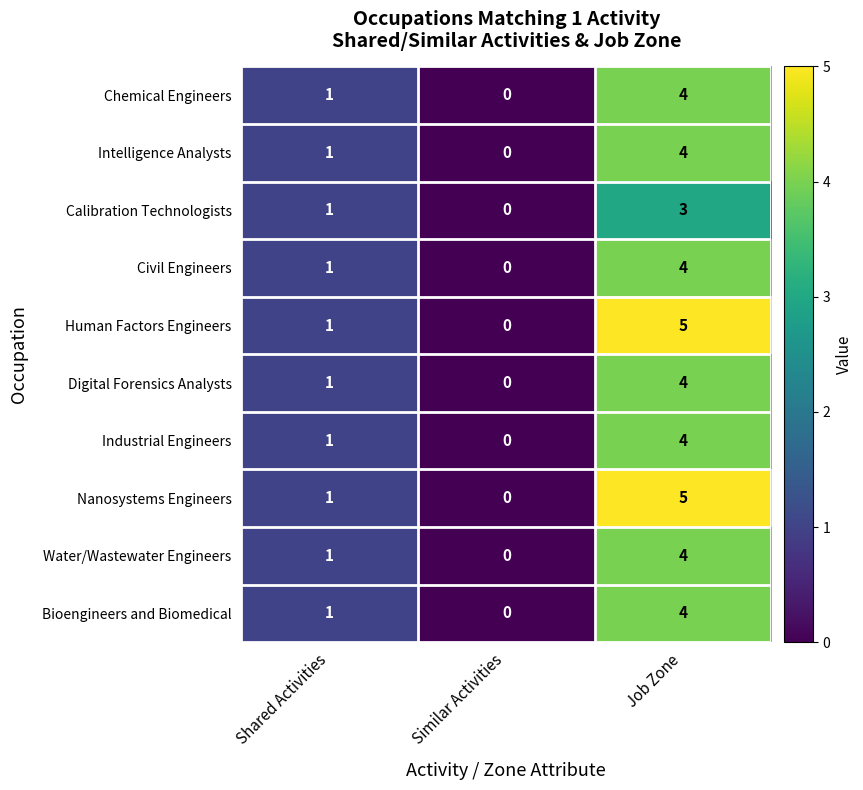

What is the sum of all Civil Engineers values?

5